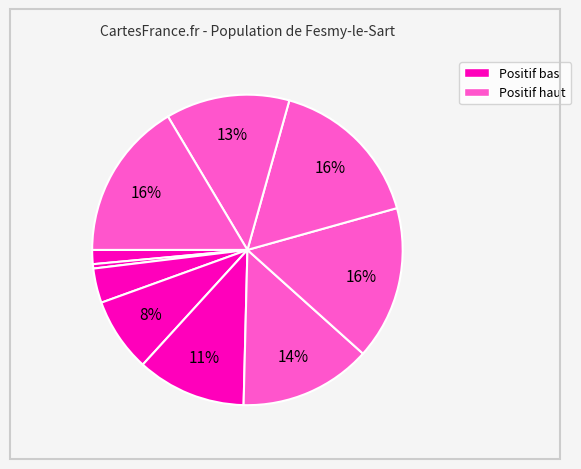

How many slices are in this pie chart?

10